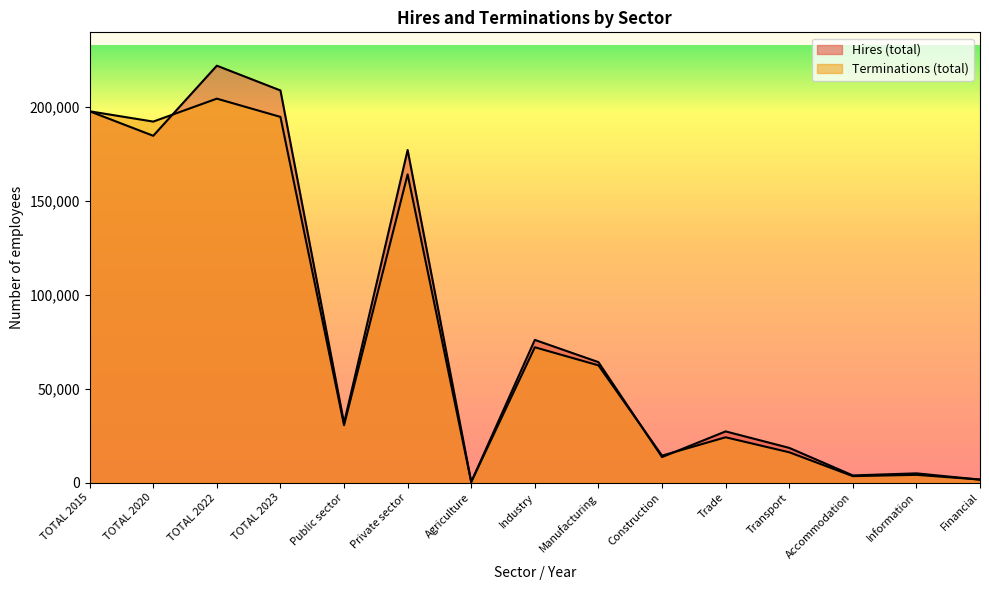

Which series has the widest spread of values?

Hires (total)